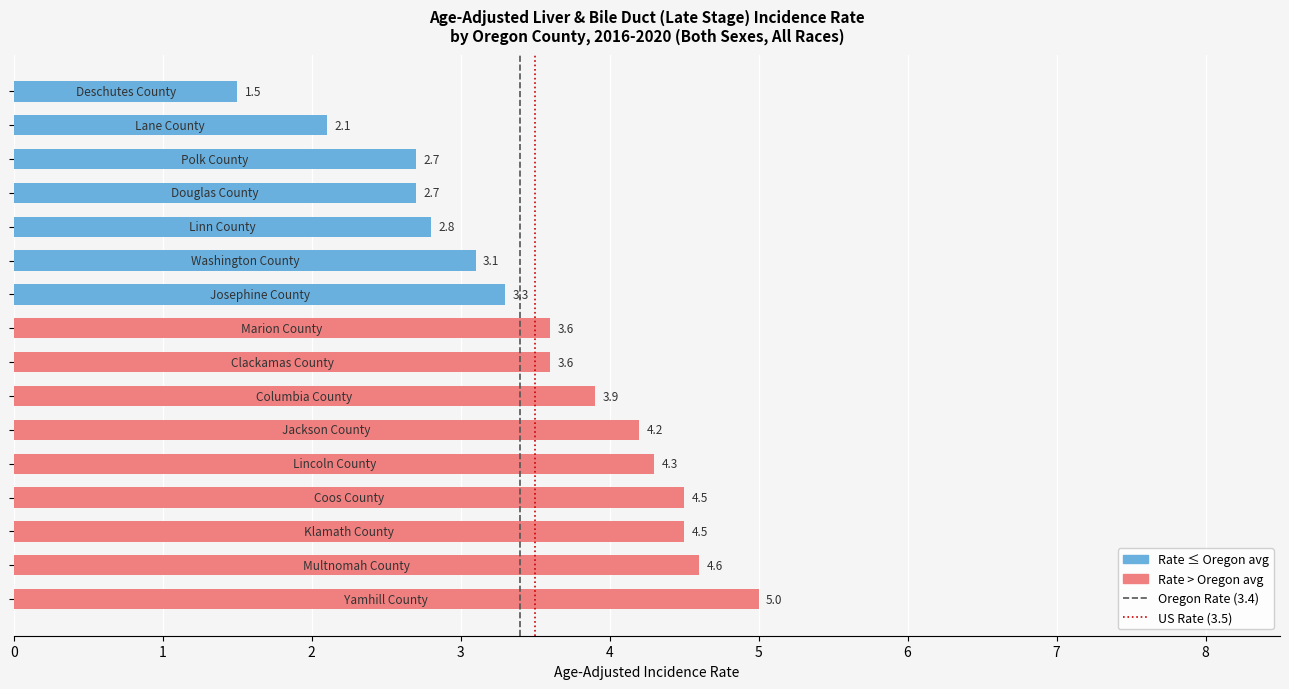

How many data points does each series have?

16